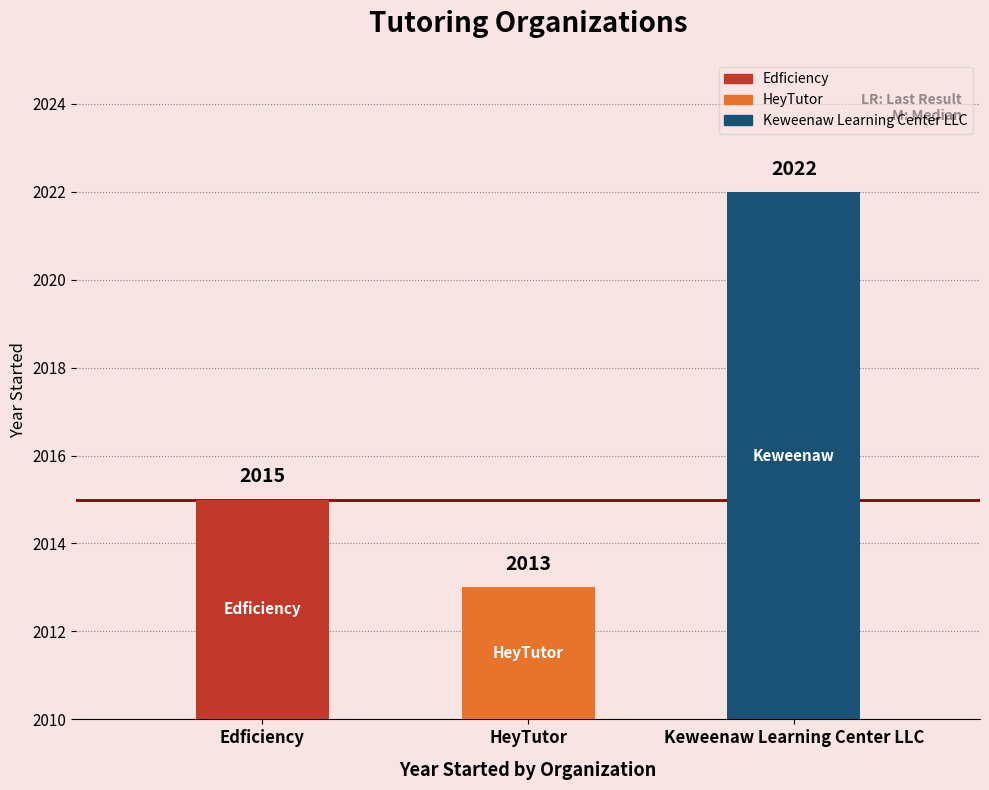

The chart shows a value of 415 at HeyTutor. True or false?

False